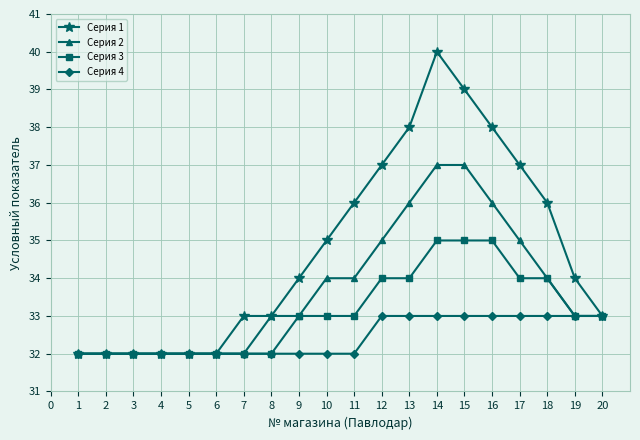

What is the value of the Серия 1 point at the 20th from the left?

33